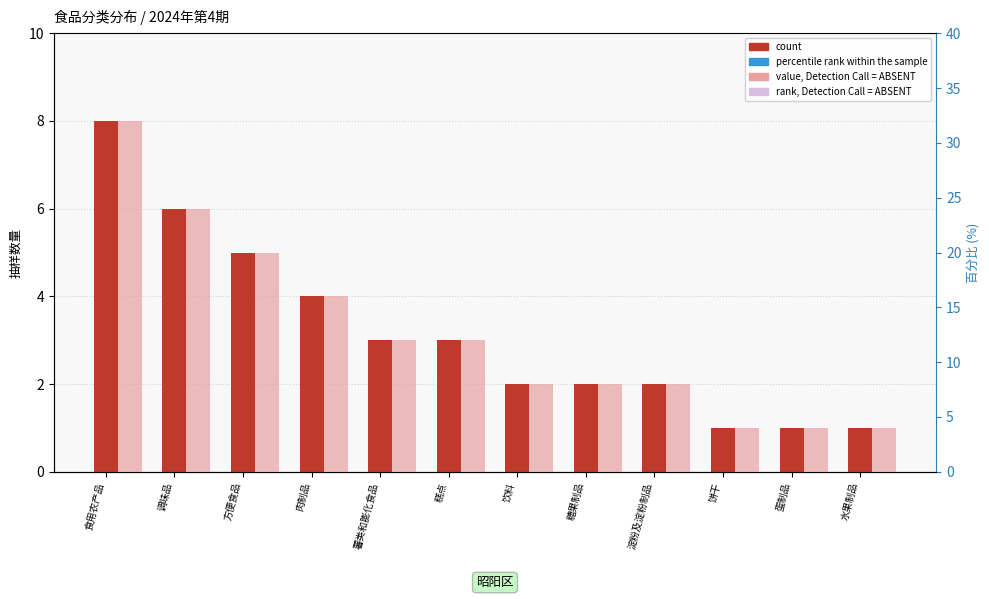

Between 饮料 and 糖果制品, which series saw the biggest shift?

count